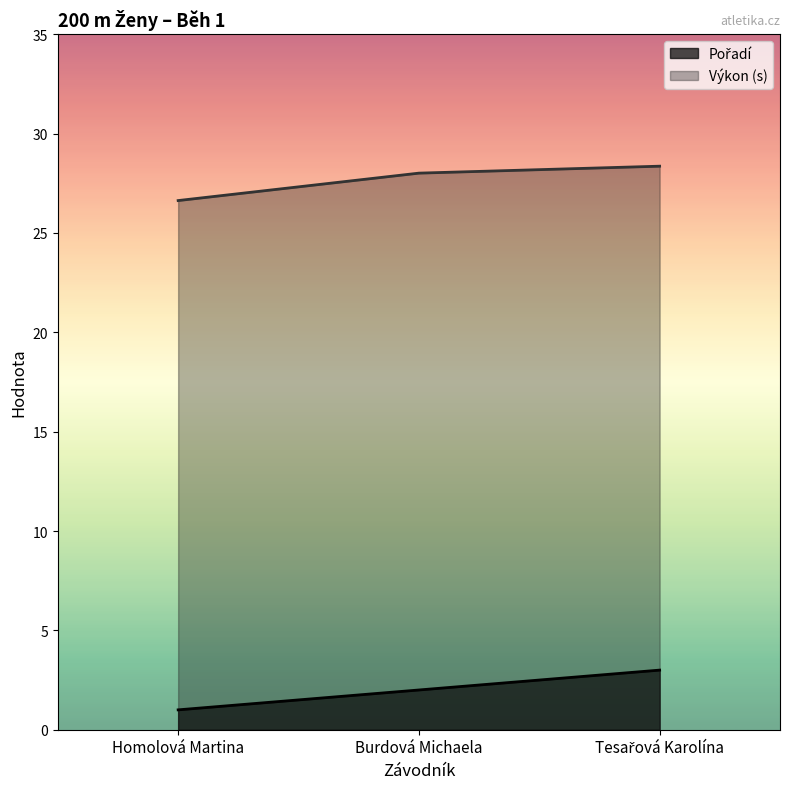

Rank the series at Homolová Martina from lowest to highest value.

Pořadí, Výkon